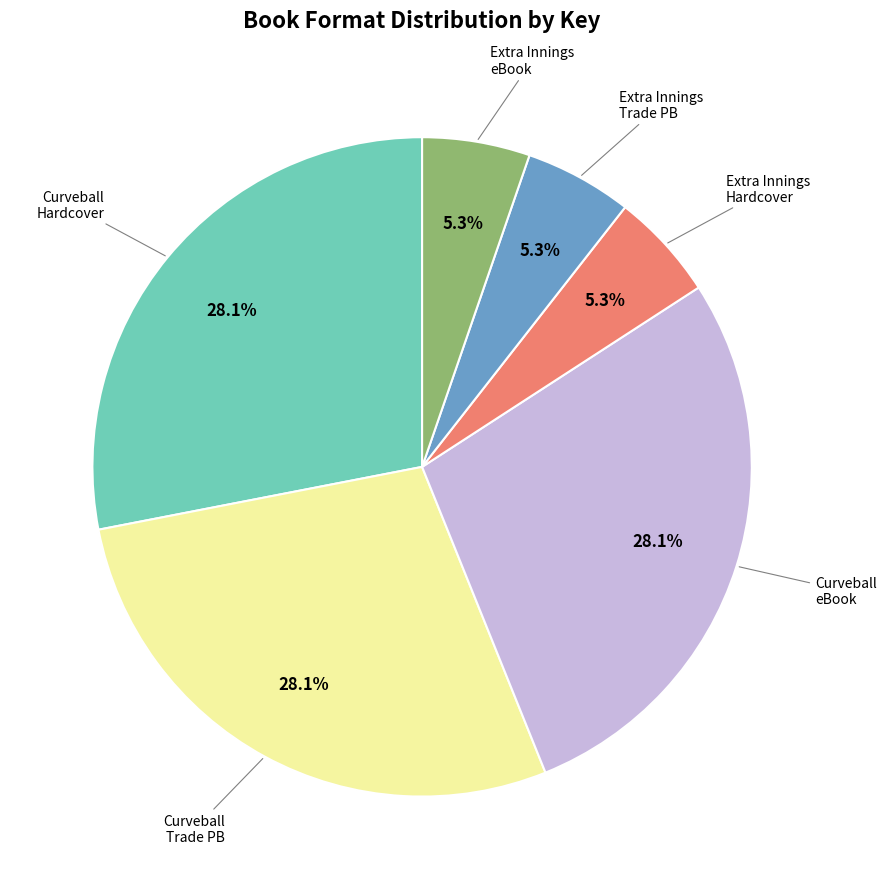

Is there a majority slice in this chart?

No